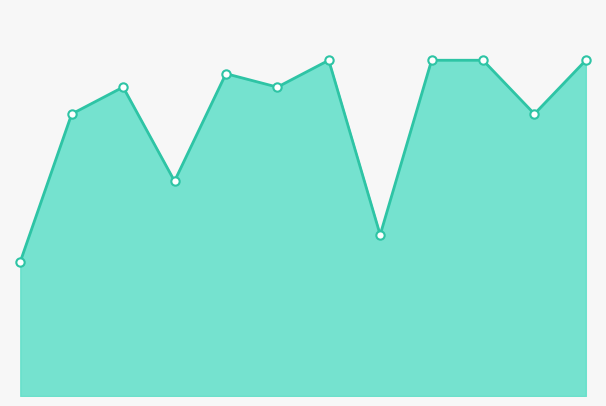

Reading right to left, what are all the values shown in this chart?

25	21	25	25	12	25	23	24	16	23	21	10